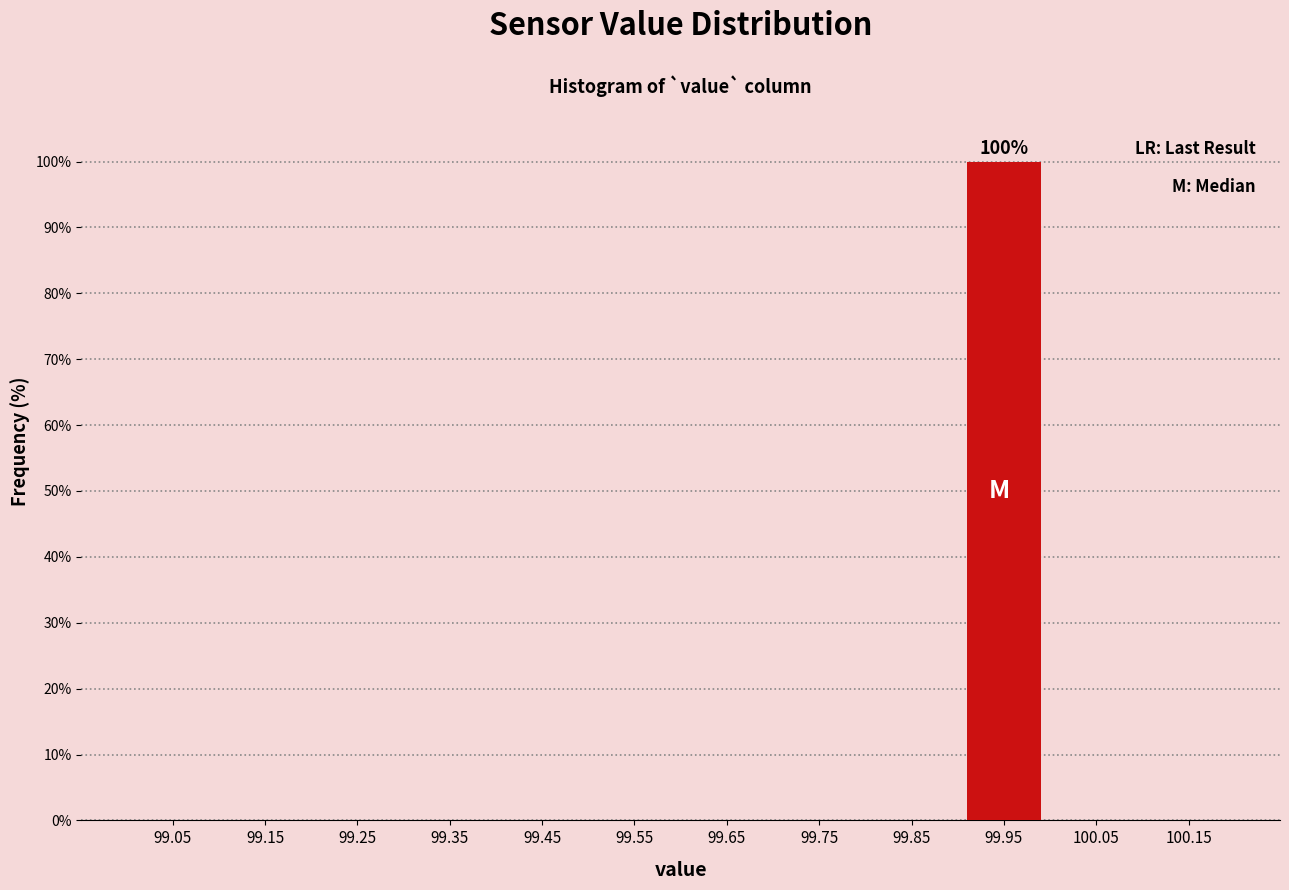

Reading left to right, list all the values displayed in this chart.

99.05=0	99.15=0	99.25=0	99.35=0	99.45=0	99.55=0	99.65=0	99.75=0	99.85=0	99.95=100	100.05=0	100.15=0